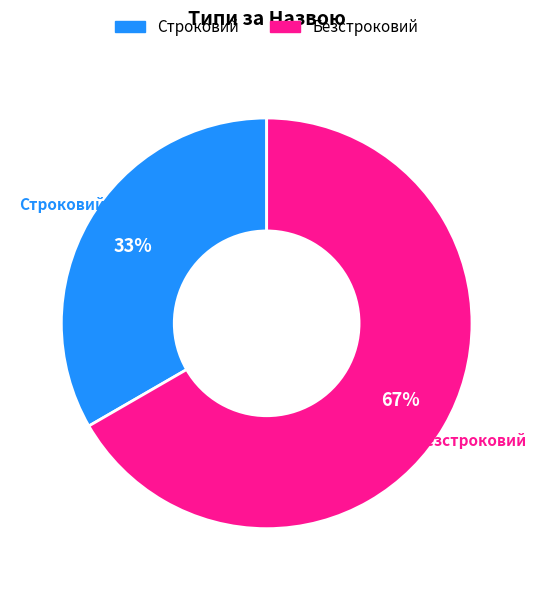

Combined, do Безстроковий and Строковий account for over 50%?

Yes